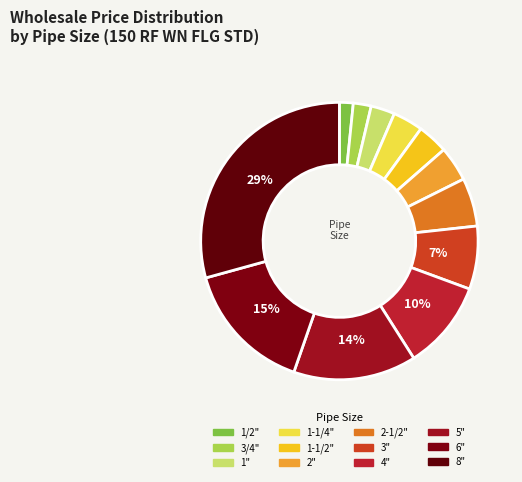

To the nearest percent, what is the average slice percentage?

8%